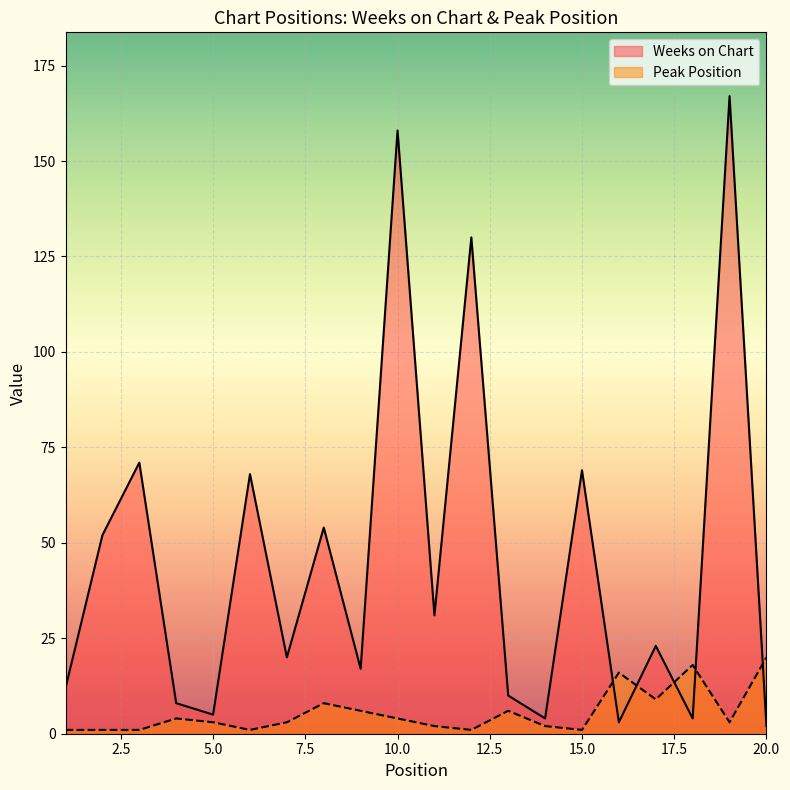

What is the average value of the Weeks on Chart series?

45